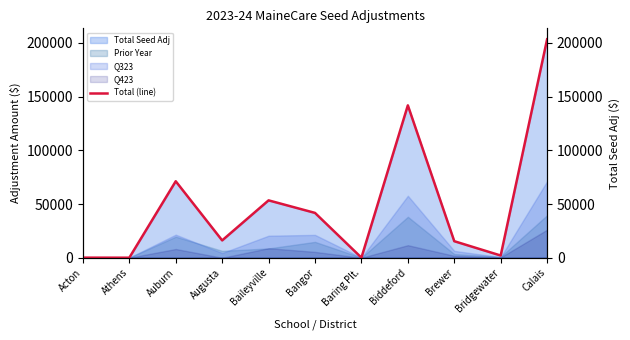

What is the label of the 8th point from the right?

Augusta